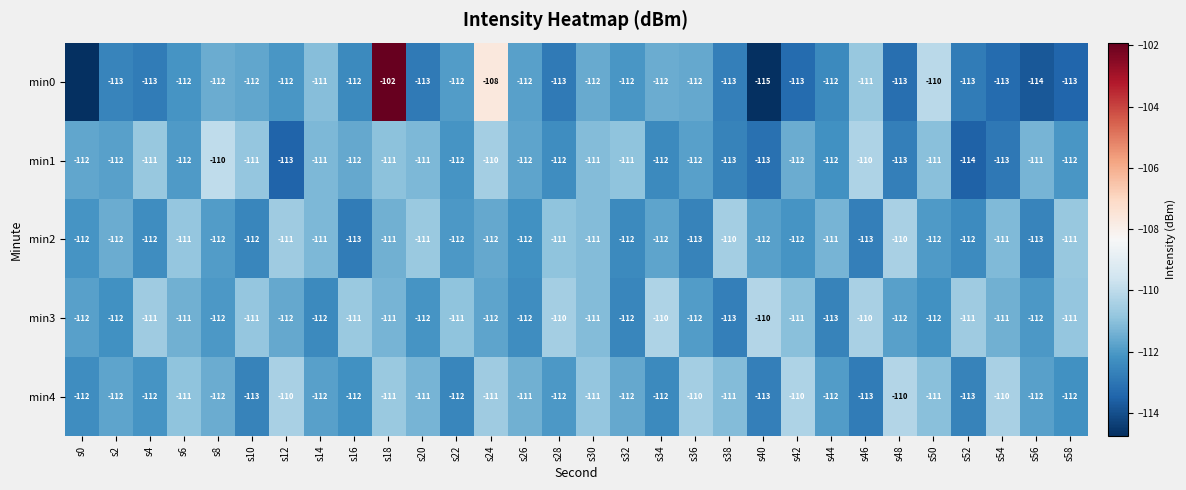

Which category has the highest value across all series?

s18